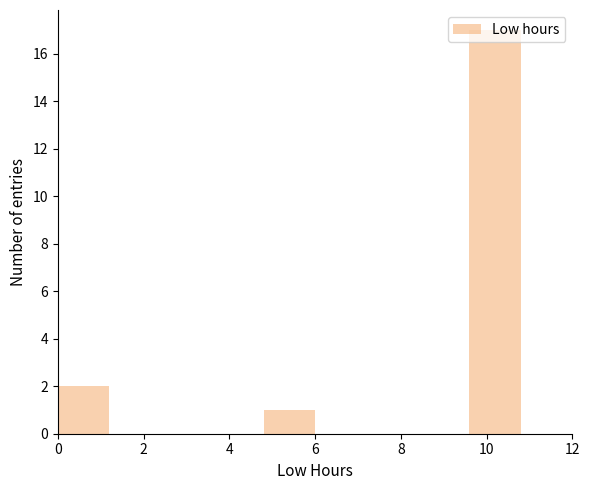

Reading left to right, list every bar in this chart as the range it spans on the x-axis followed by its height. The values are not printed on the chart, so give them approximately, as read against the axis.

0.0 to 1.2: 2
1.2 to 2.4: 0
2.4 to 3.6: 0
3.6 to 4.8: 0
4.8 to 6.0: 1
6.0 to 7.2: 0
7.2 to 8.4: 0
8.4 to 9.6: 0
9.6 to 10.8: 17
10.8 to 12.0: 0